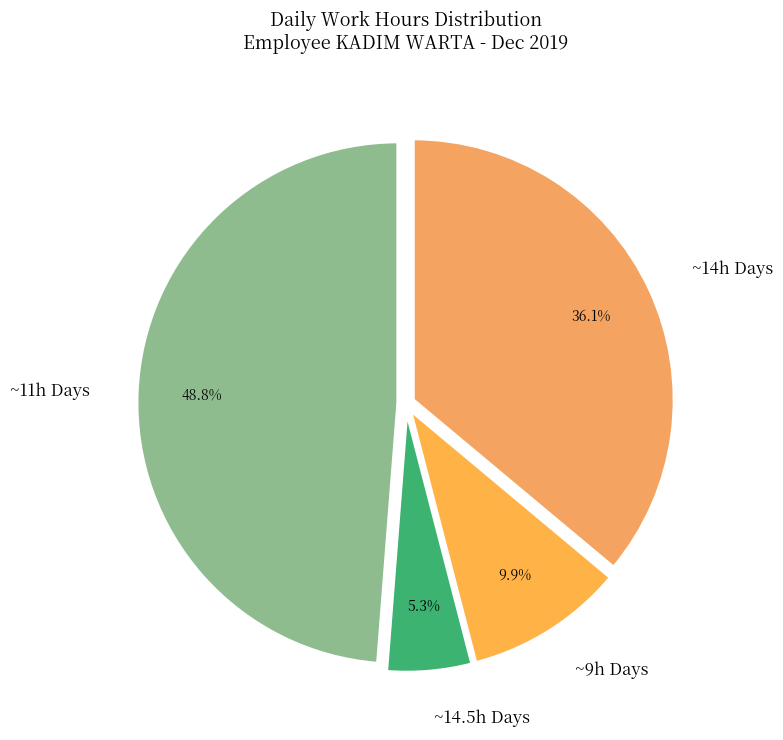

Is the sum of ~11h Days and ~14h Days greater than half?

Yes